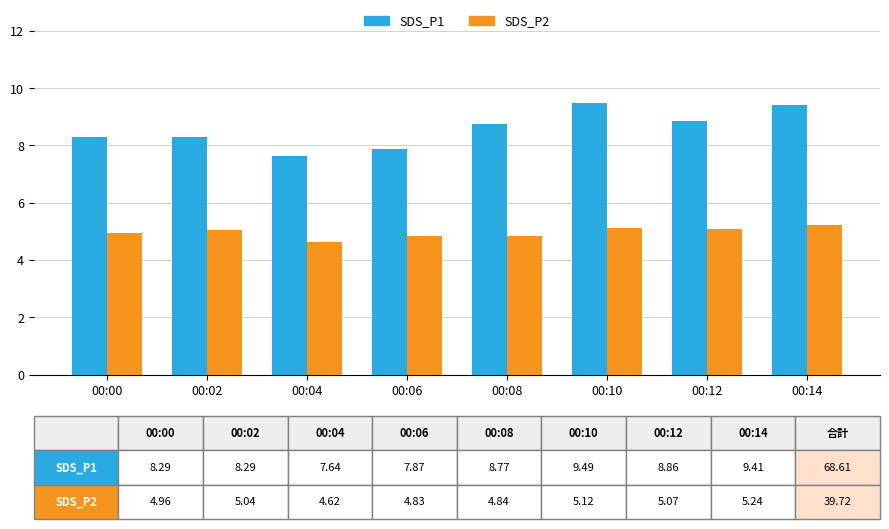

At how many categories does at least one series exceed 6?

8